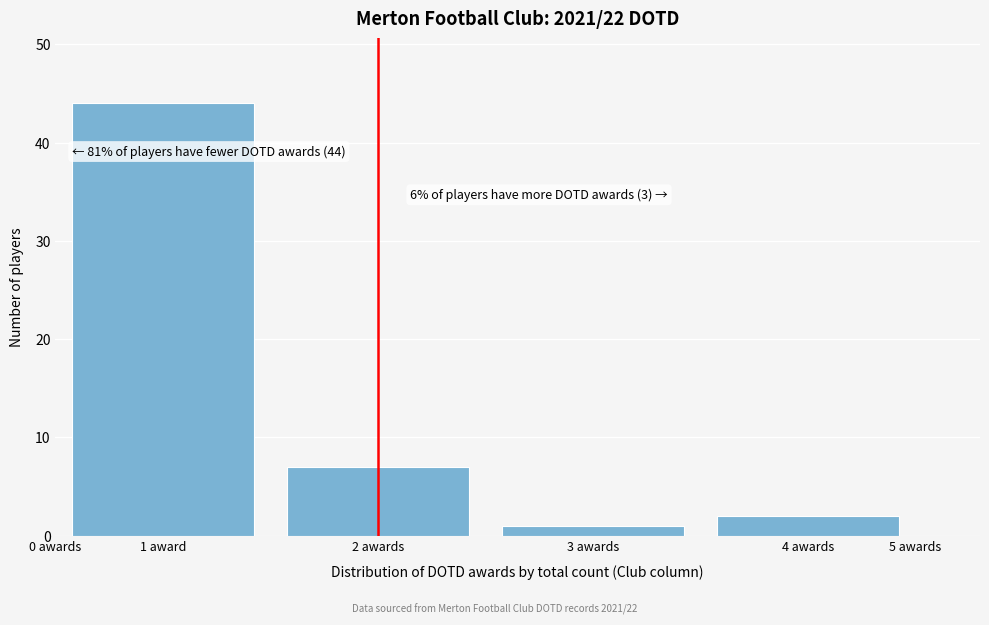

Reading right to left, what are all the values shown in this chart?

2	1	7	44